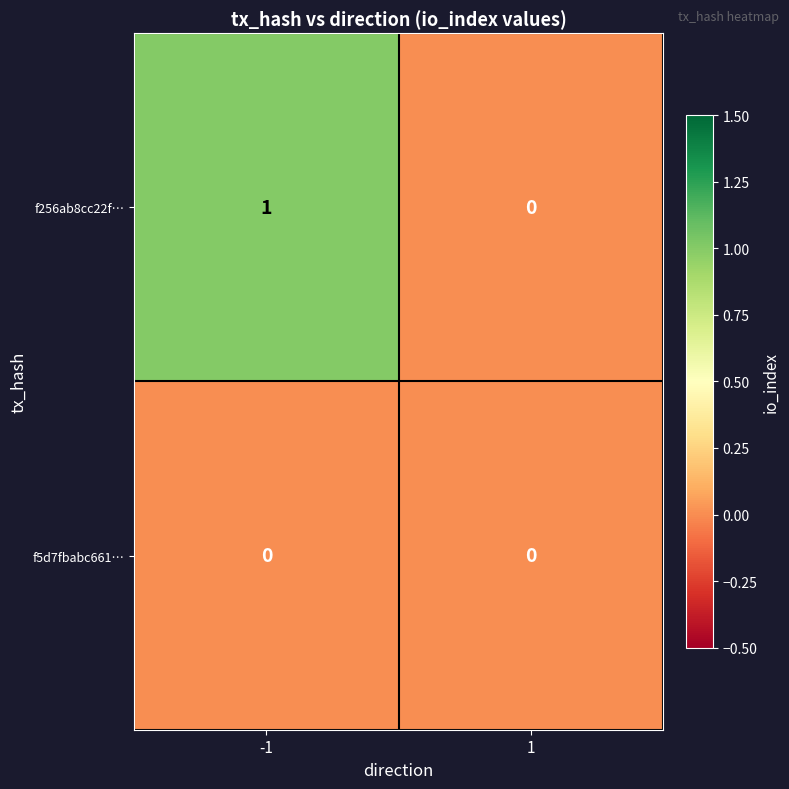

Which series has the largest total across all categories?

f256ab8cc22f…